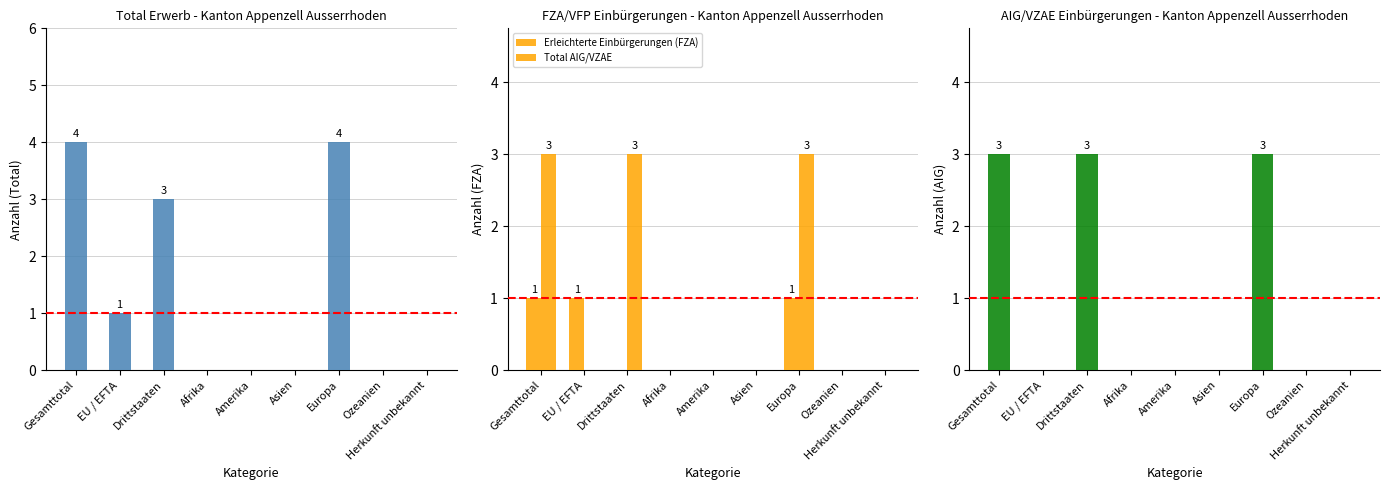

What is the difference between the highest and lowest values at Drittstaaten?

3